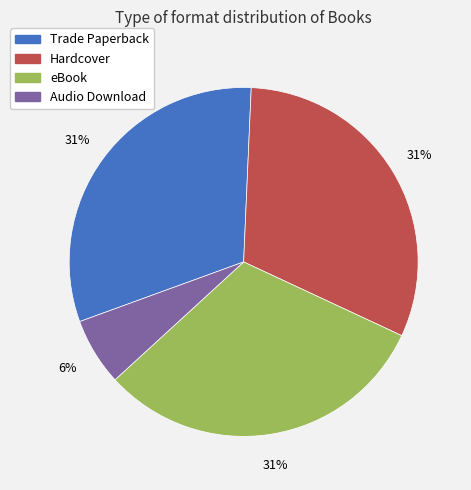

True or false: eBook accounts for 37% of the total.

False